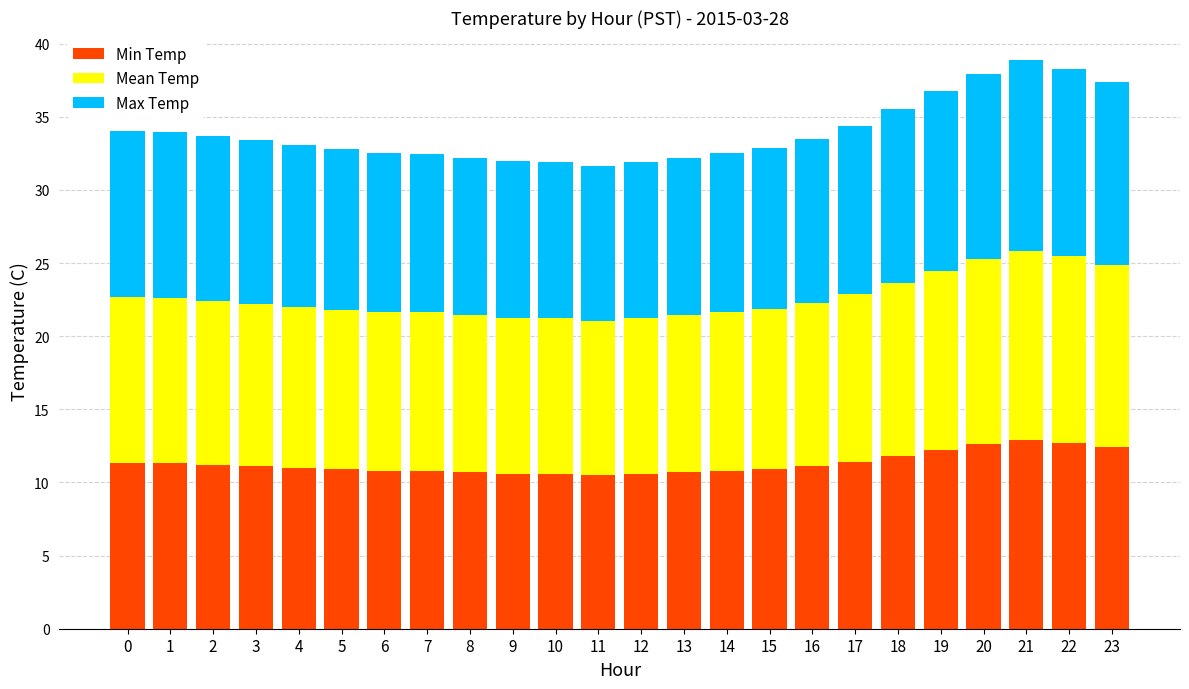

What is the sum of all Min Temp values?

270.9